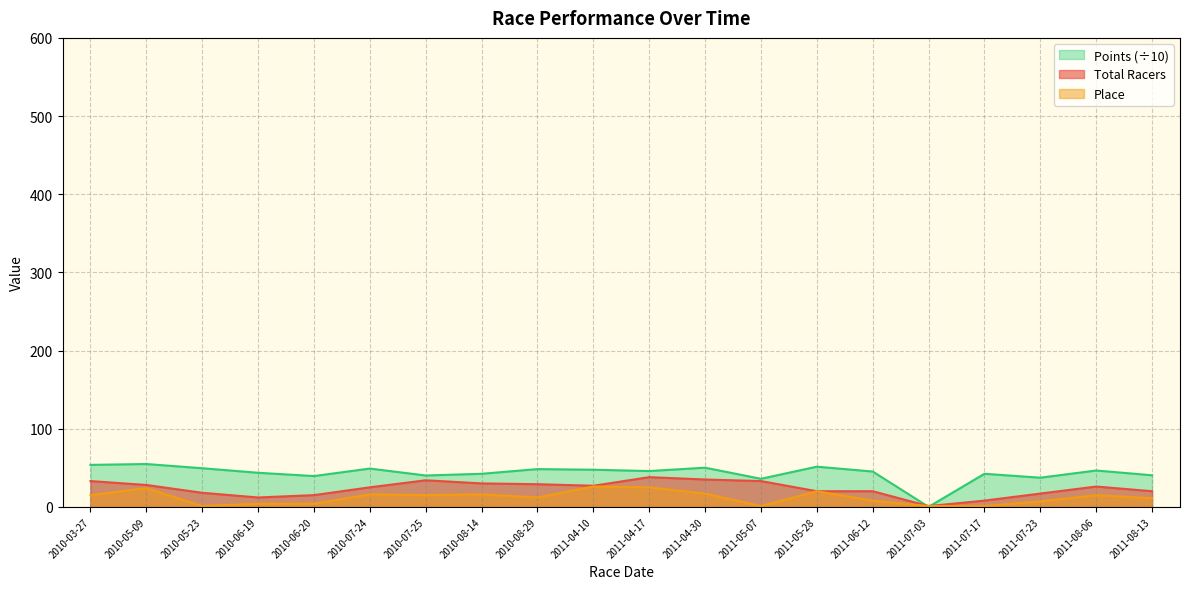

The value of Total Racers at 2011-05-07 is 56.2. True or false?

False